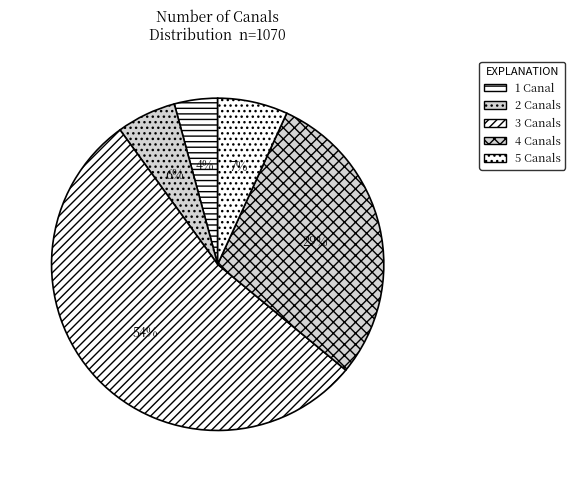

Rank the categories by value from lowest to highest.

1 Canal, 2 Canals, 5 Canals, 4 Canals, 3 Canals